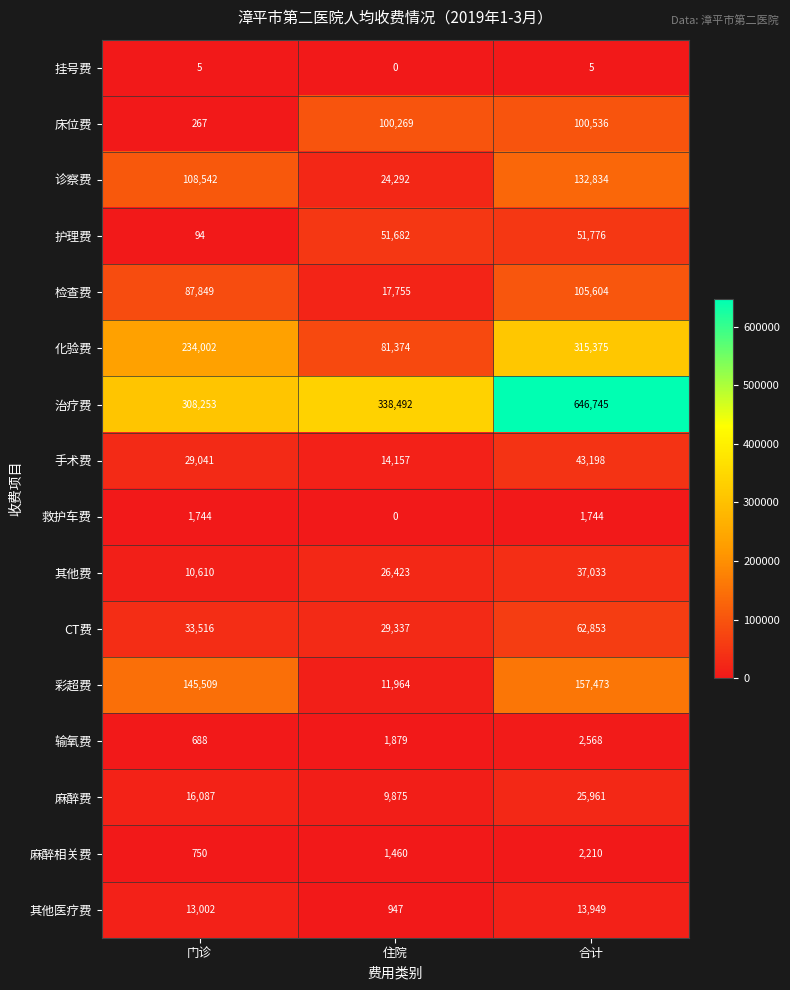

At which category is the sum across all series the highest?

合计